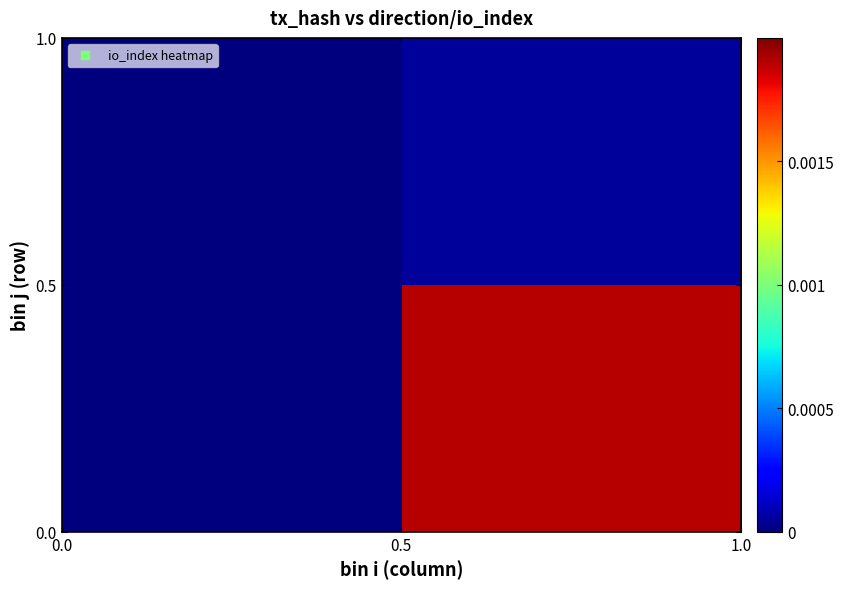

Count the number of data series in this chart.

2